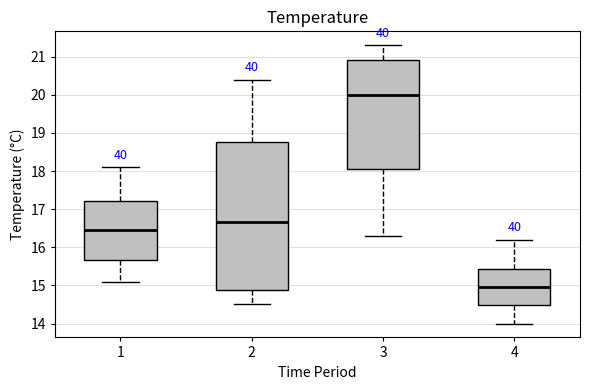

Comparing the boxes themselves (not the whiskers), which one is the tallest?

2